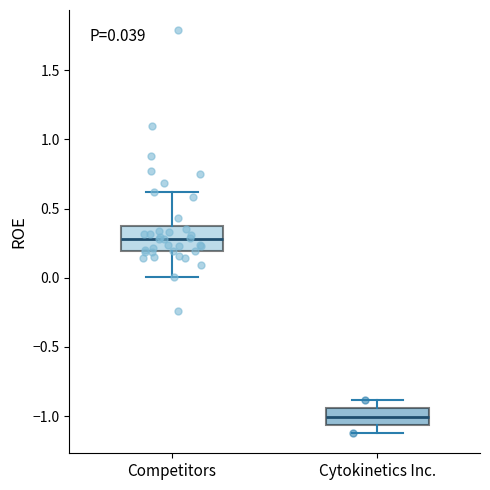

Which box's median line is the highest?

Competitors